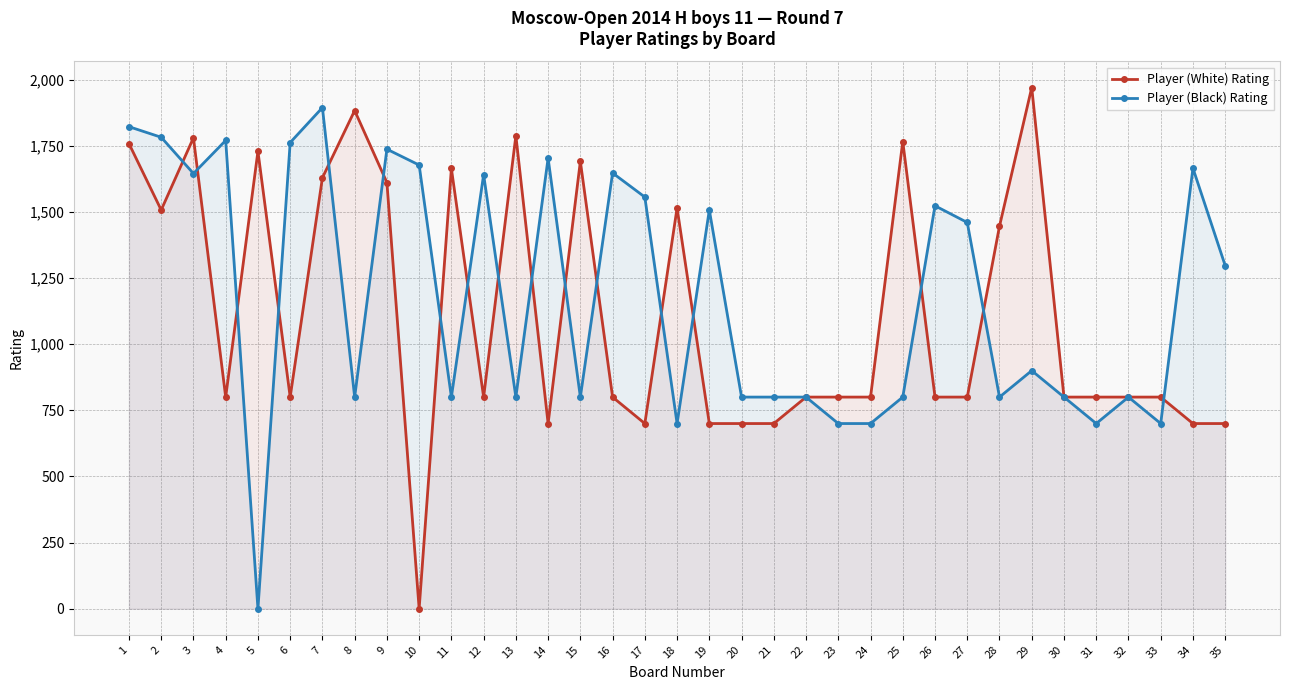

Reading left to right, transcribe all the data shown in this chart.

Player (White) Rating: 1758	1507	1780	800	1729	800	1629	1883	1611	0	1664	800	1788	700	1691	800	700	1515	700	700	700	800	800	800	1766	800	800	1446	1970	800	800	800	800	700	700
Player (Black) Rating: 1822	1782	1645	1770	0	1762	1894	800	1737	1677	800	1641	800	1703	800	1647	1556	700	1507	800	800	800	700	700	800	1523	1460	800	900	800	700	800	700	1665	1297